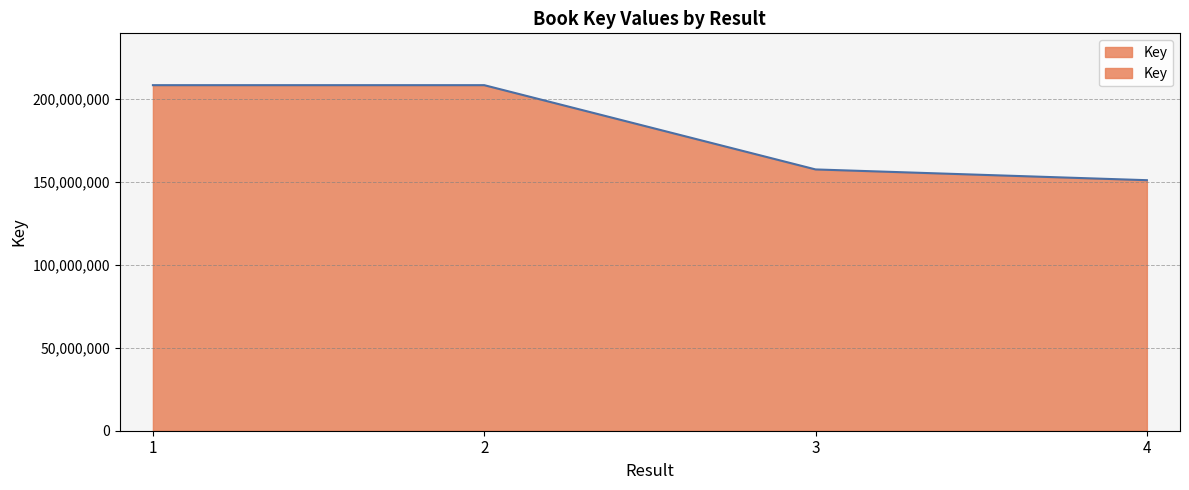

What is the difference between the values at 4 and 2?

57269945